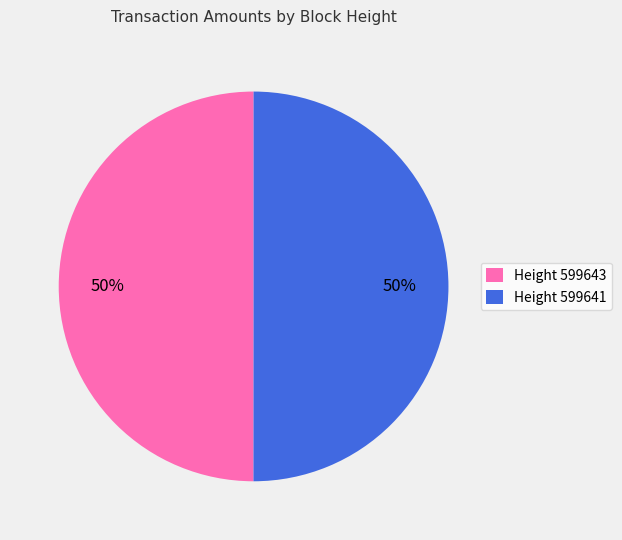

The Height 599641 slice represents 58% of the pie. True or false?

False